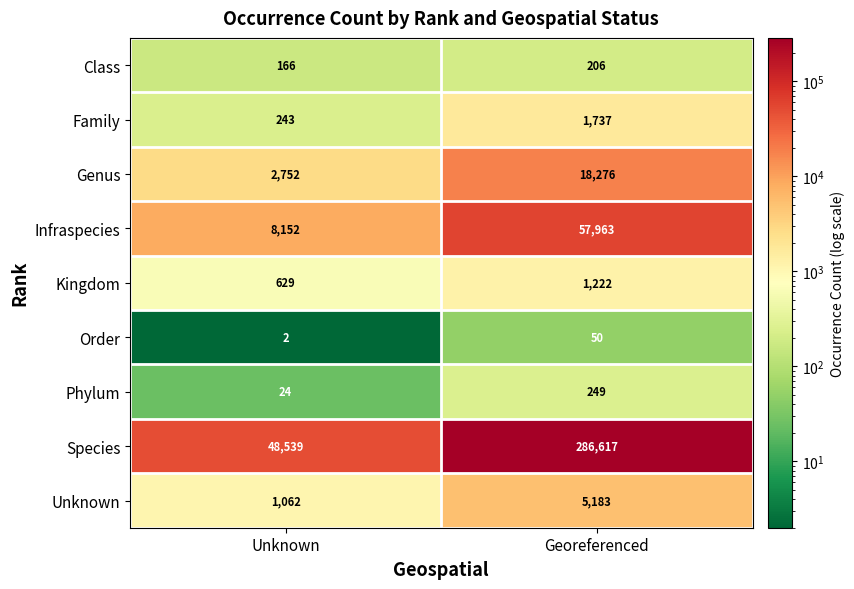

At which category is the sum across all series the highest?

Georeferenced